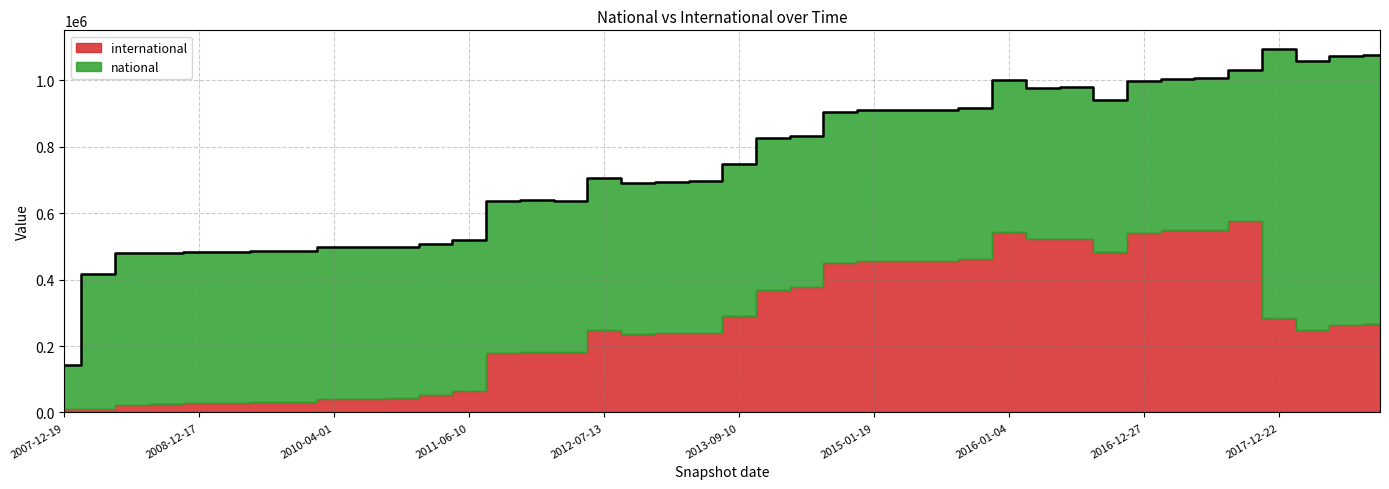

Which series has the largest total across all categories?

national